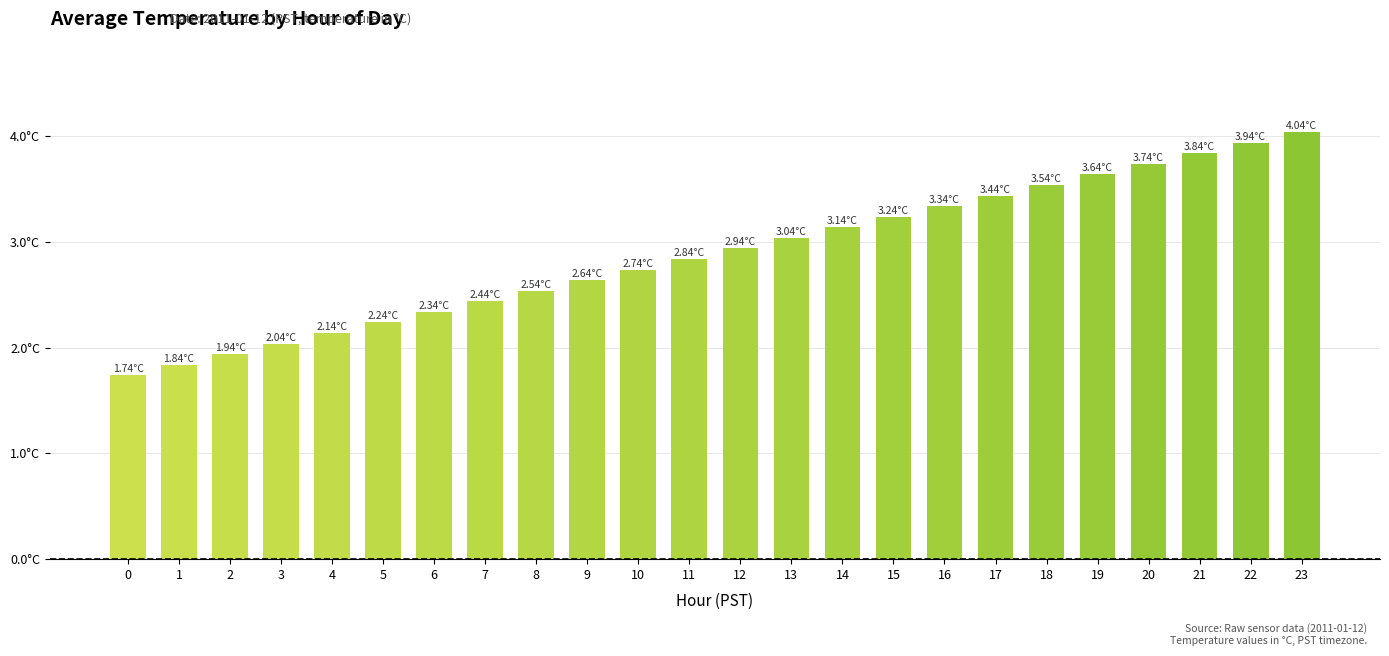

Are the bars horizontal?

No